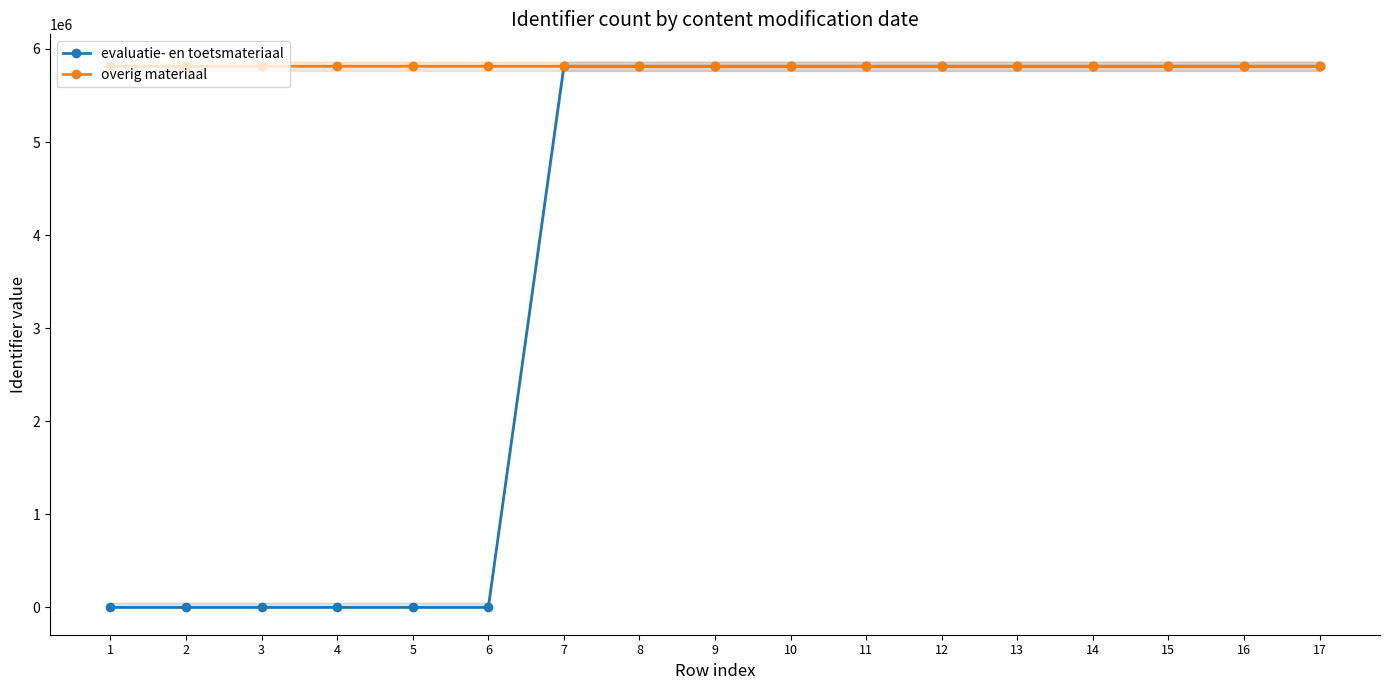

The overig materiaal series shows 1230564 at 13. True or false?

False